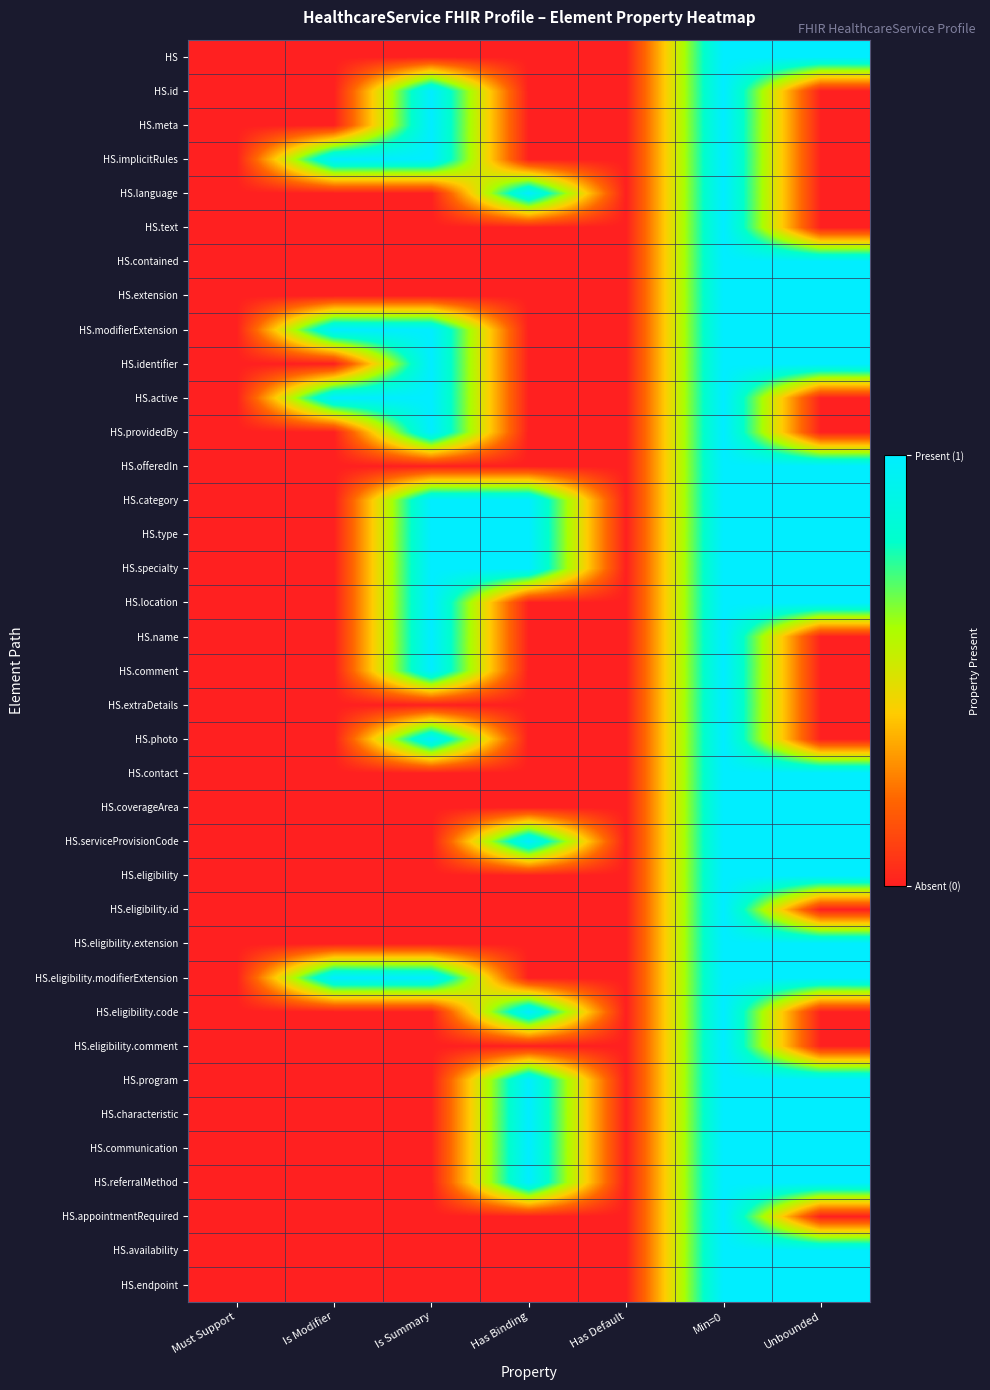

Count the number of categories in the chart.

7